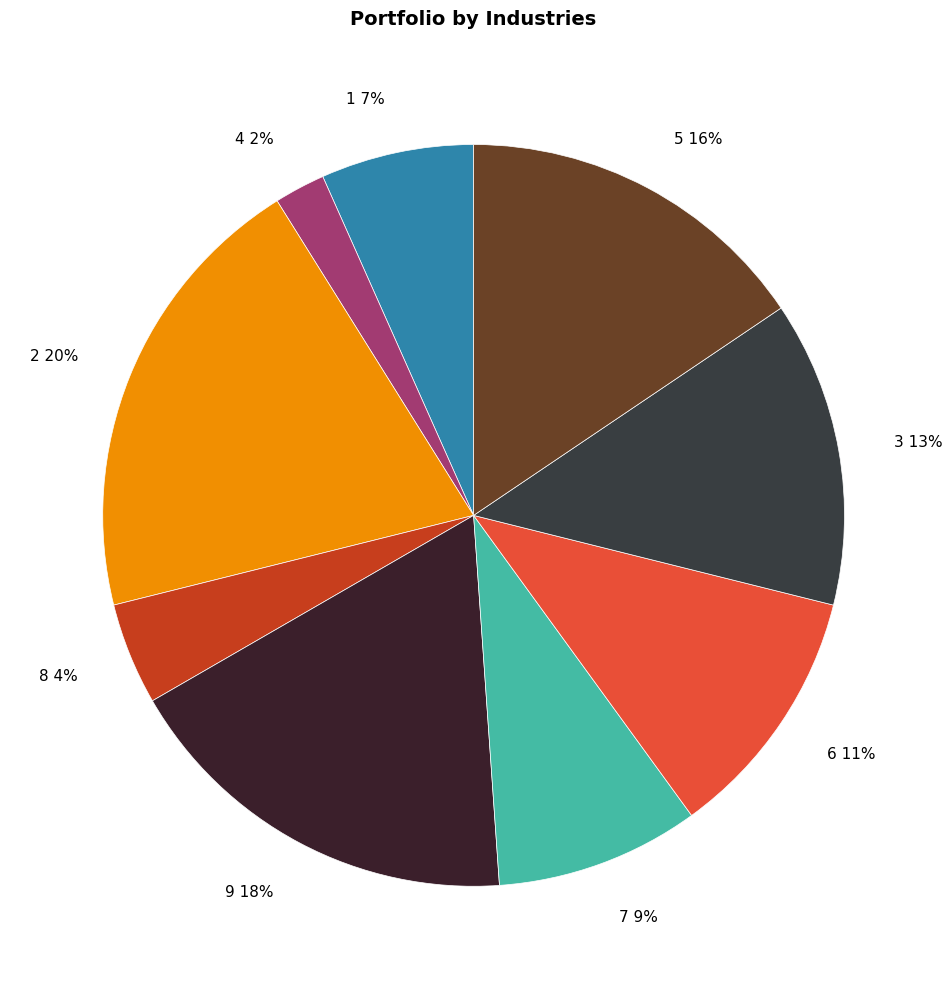

Which has a higher value, 2 20% or 8 4%?

2 20%